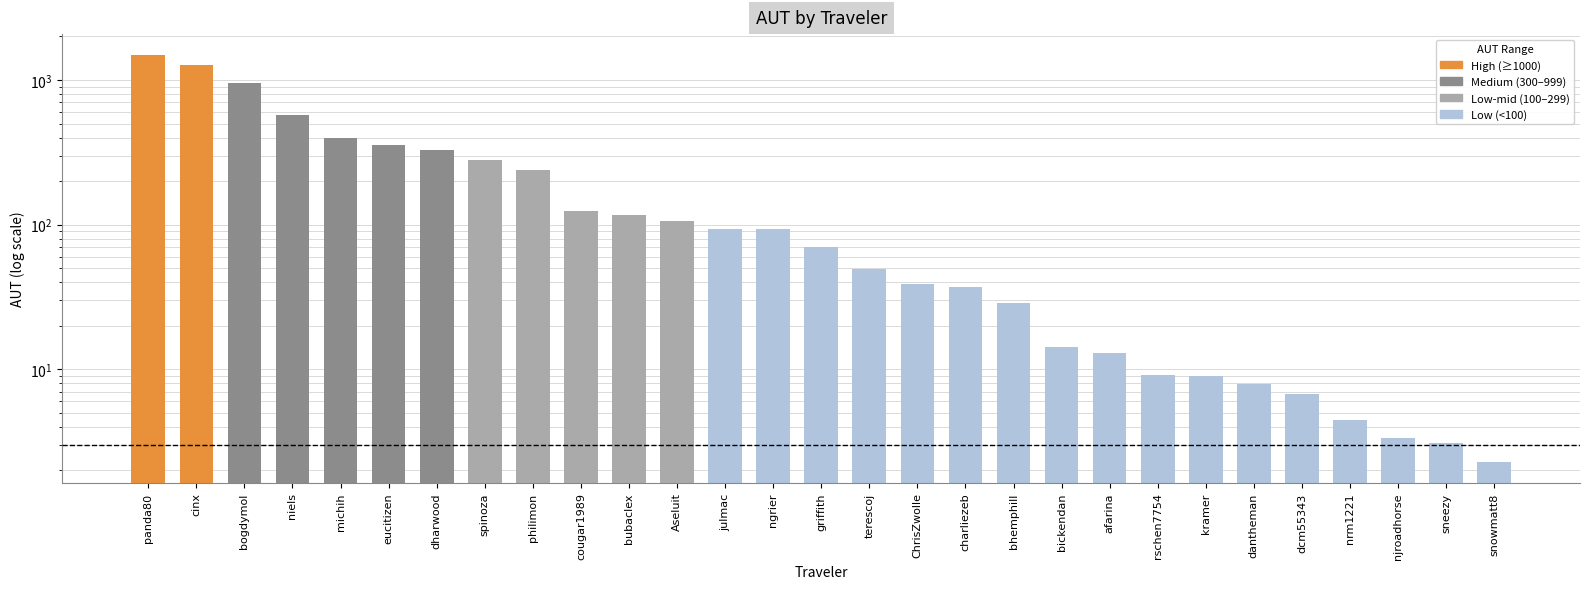

Count the number of categories in the chart.

29